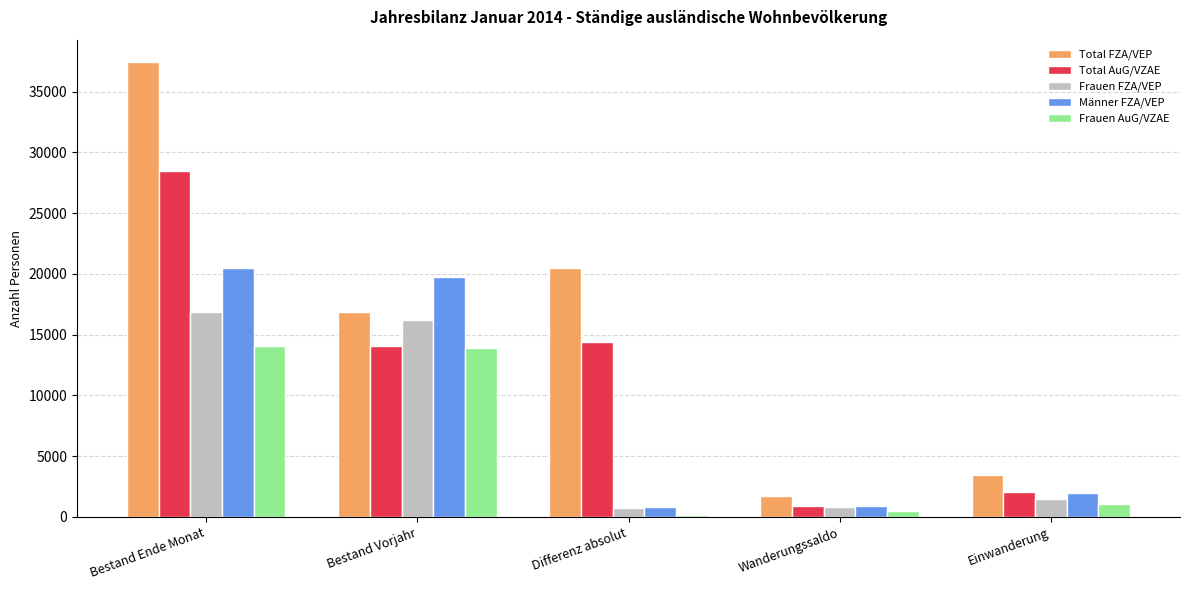

Are the bars grouped side by side (vs. stacked)?

Yes